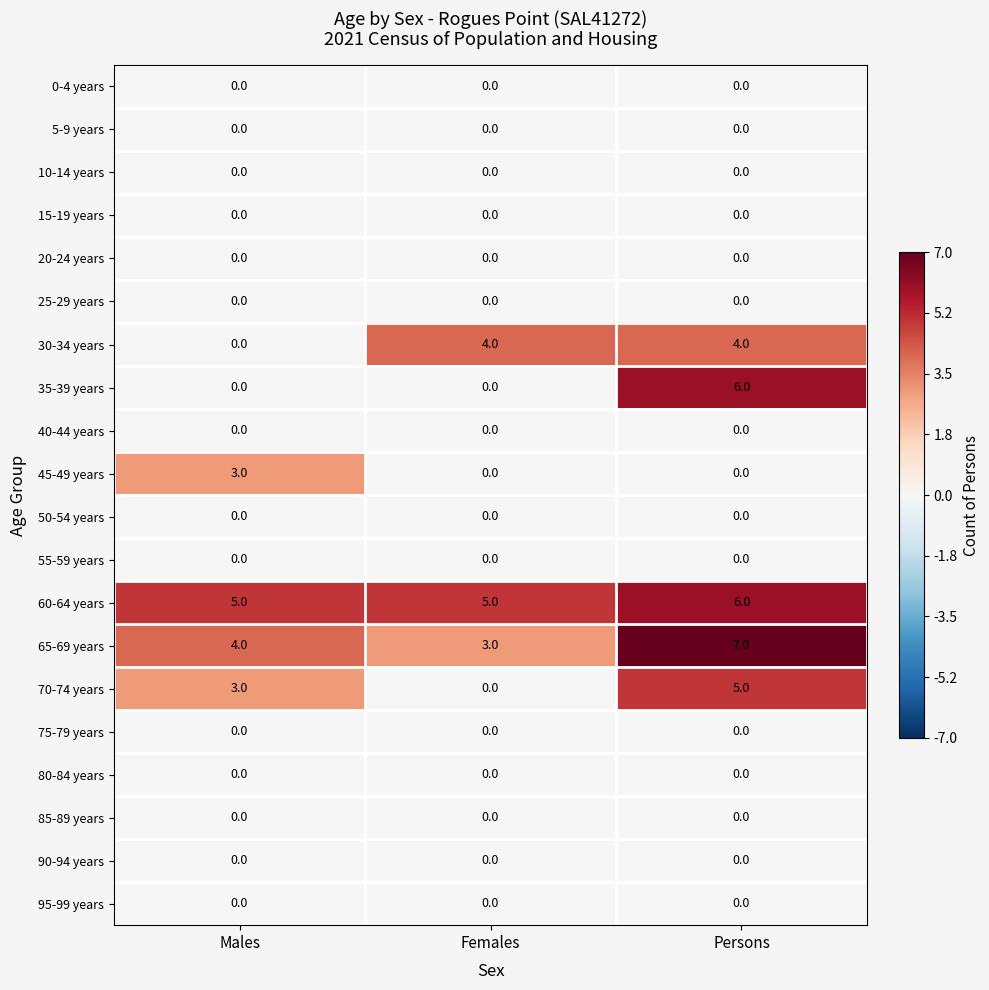

Which series has the largest total across all categories?

60-64 years